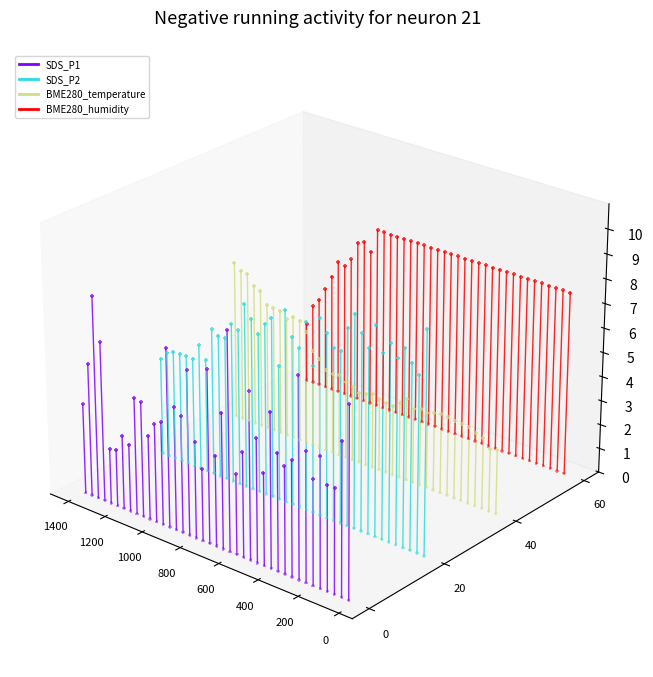

Which series has the widest spread of Y values?

BME280_temperature